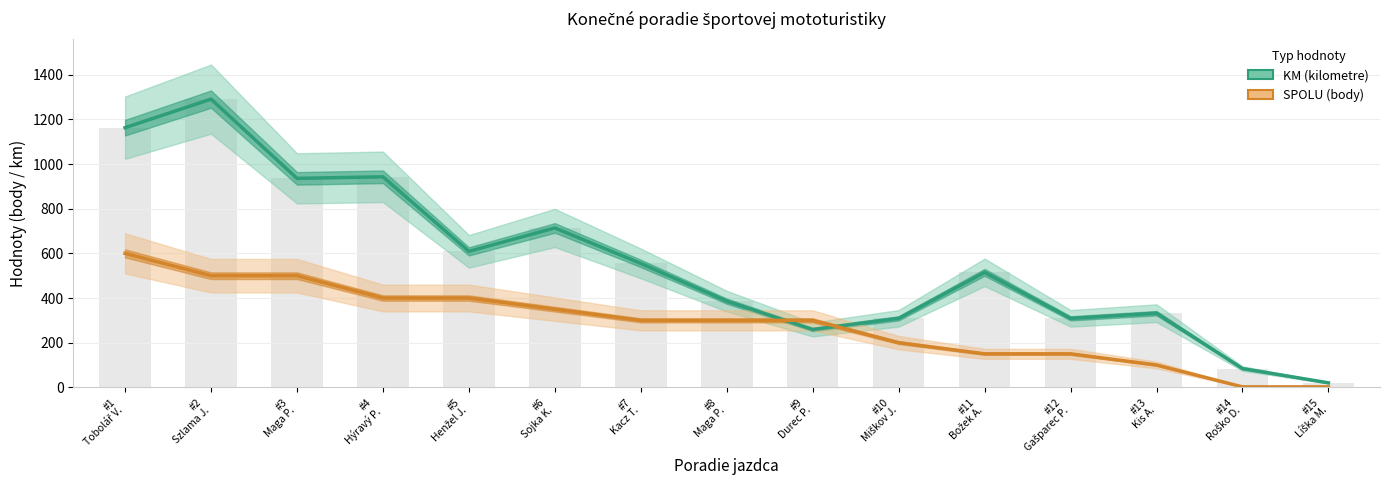

What is the spread (max minus min) of values at #1
Tobolář V.?

563